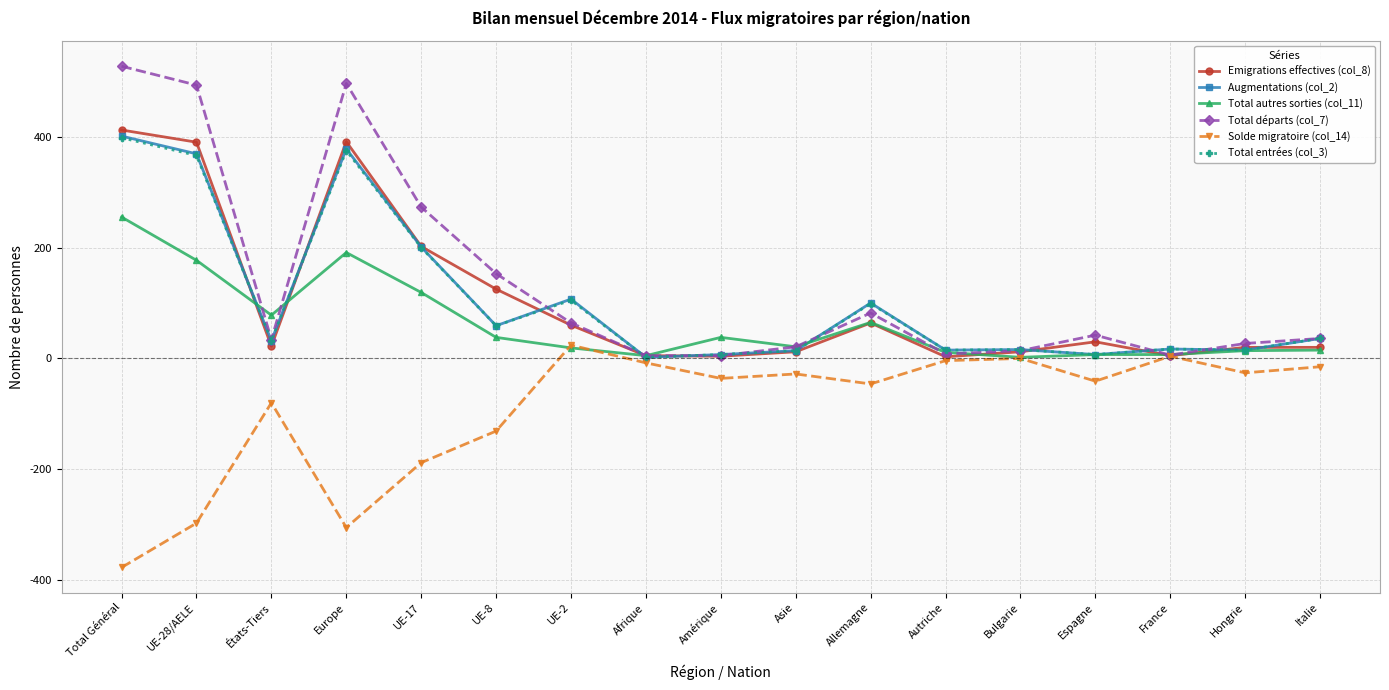

The value of Emigrations effectives (col_8) at Afrique is 5. True or false?

True